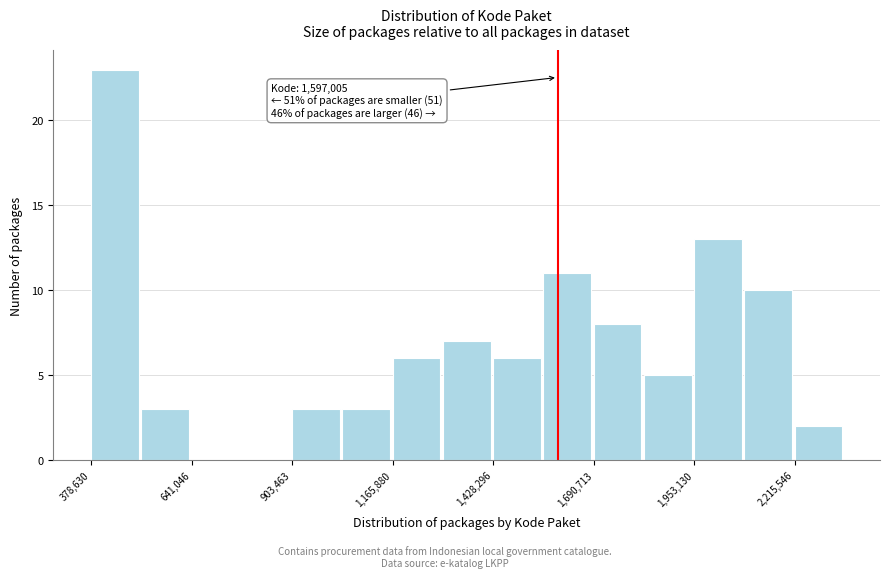

Read against the x-axis, roughly where is the centre of the tallest bar?

450000